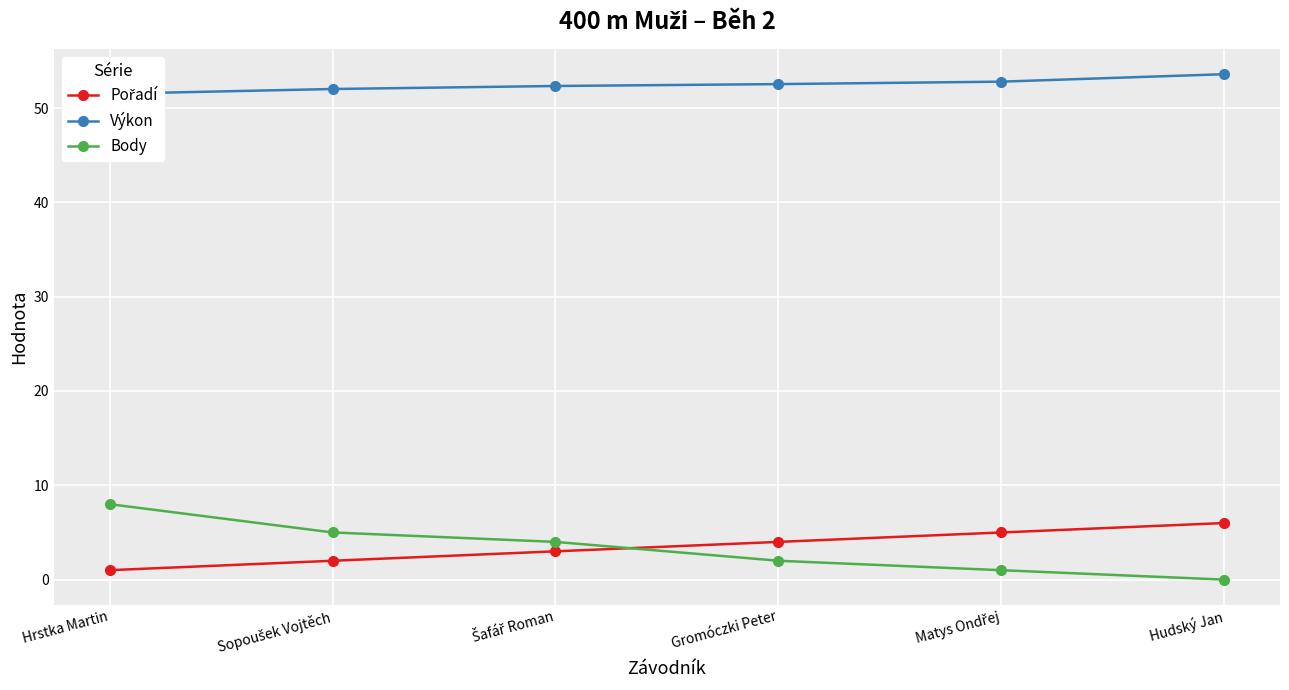

How many lines are shown in the chart?

3